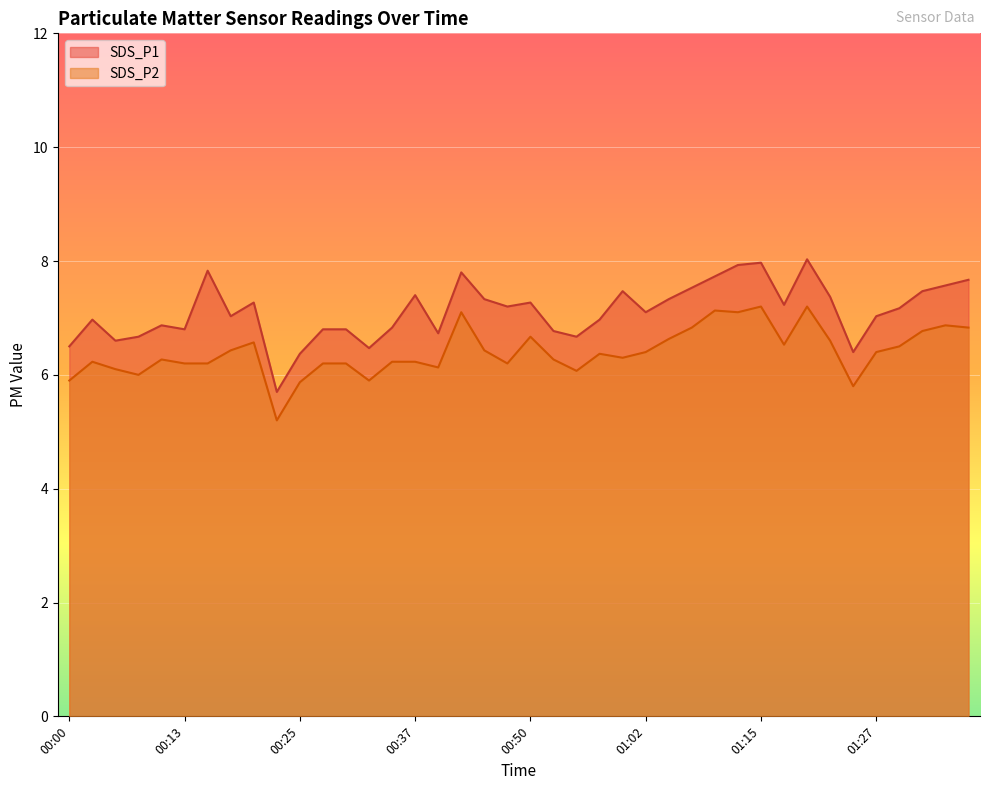

What is the total value across all series at 00:22?

10.9